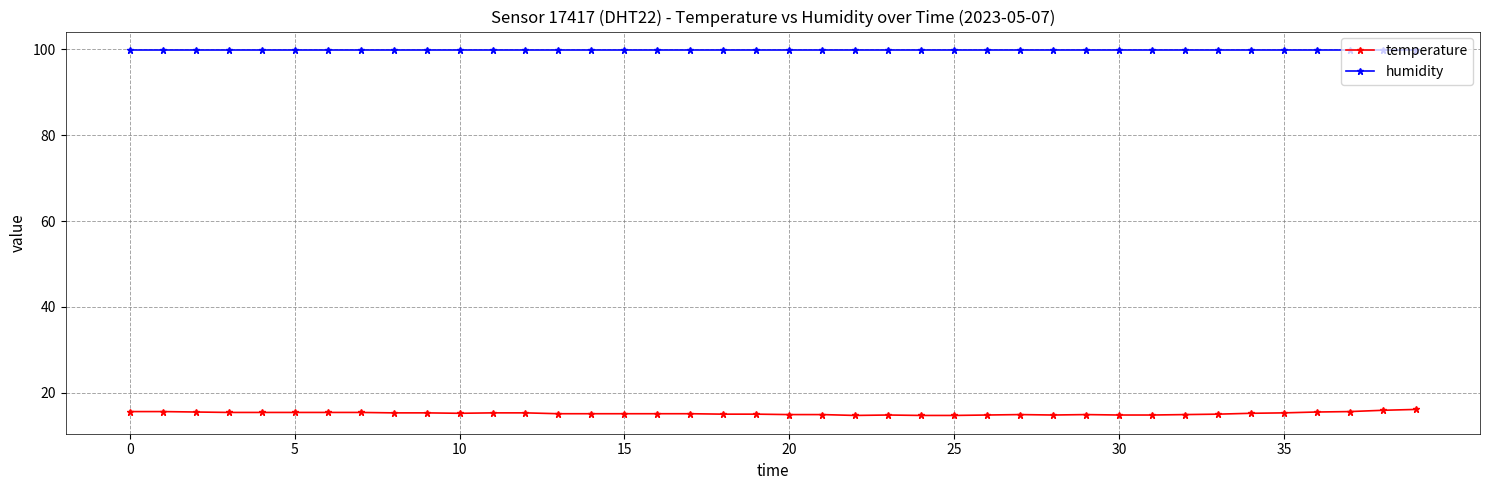

What is the value of the humidity point at the 9th from the left?

99.9